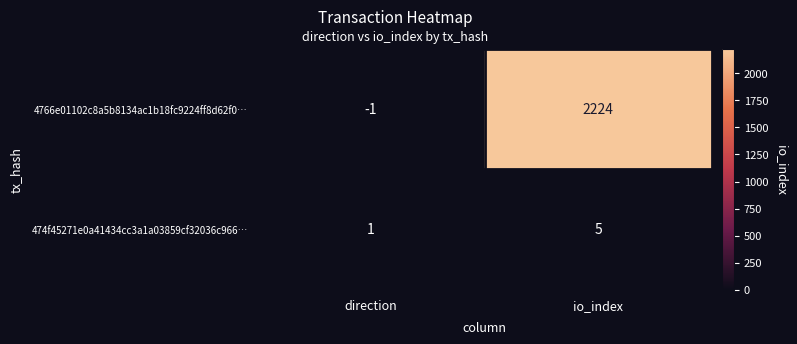

Where is 4766e01102c8a5b8134ac1b18fc9224ff8d62f0… nearest to the value 1111?

direction